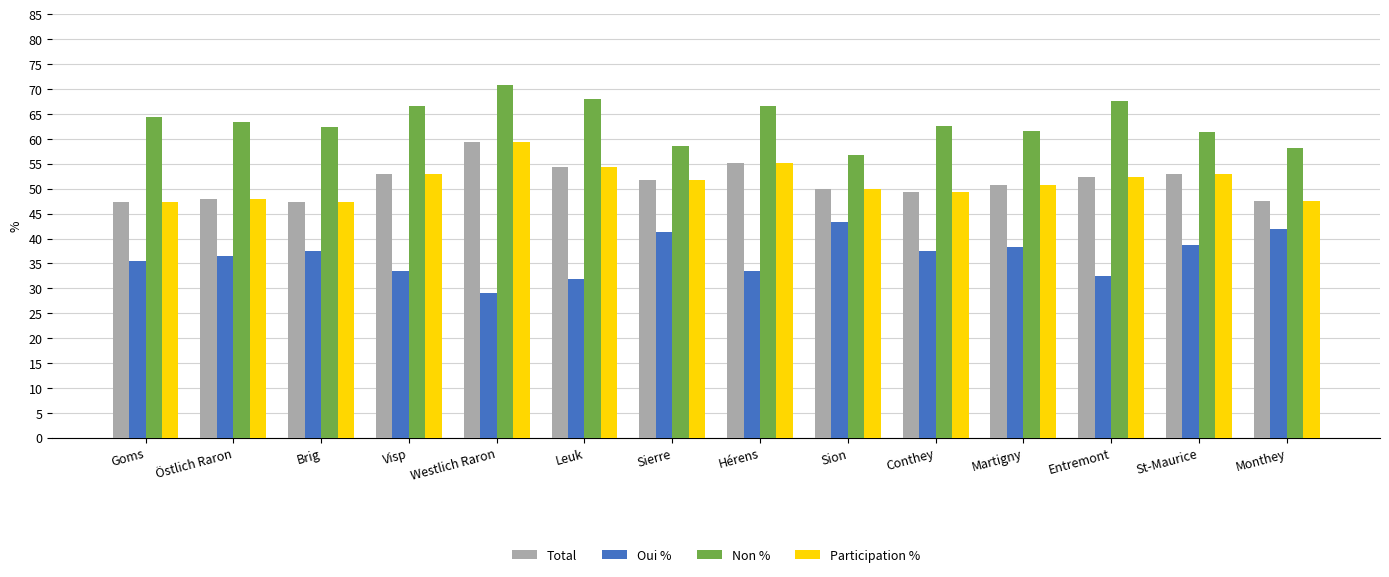

What is the approximate value of Non % at Westlich Raron?

70.9